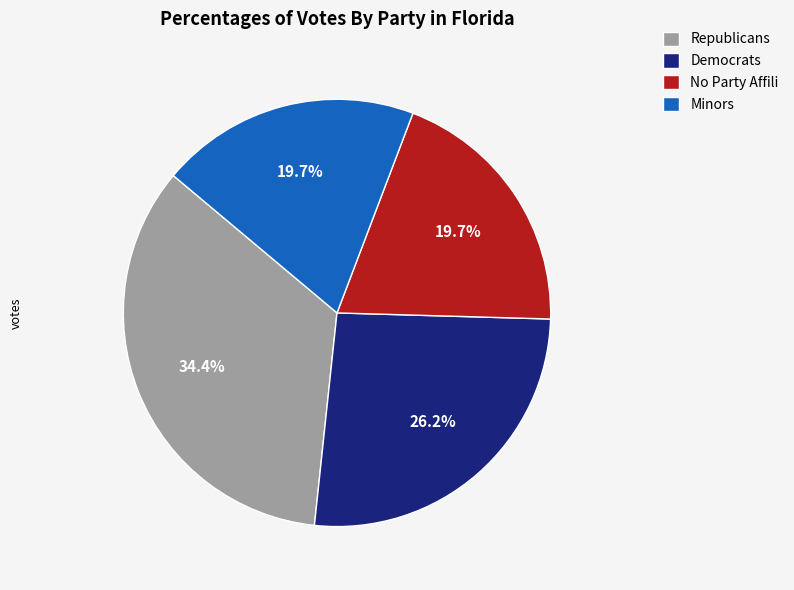

Do No Party Affili and Minors together represent more than half of the pie?

No